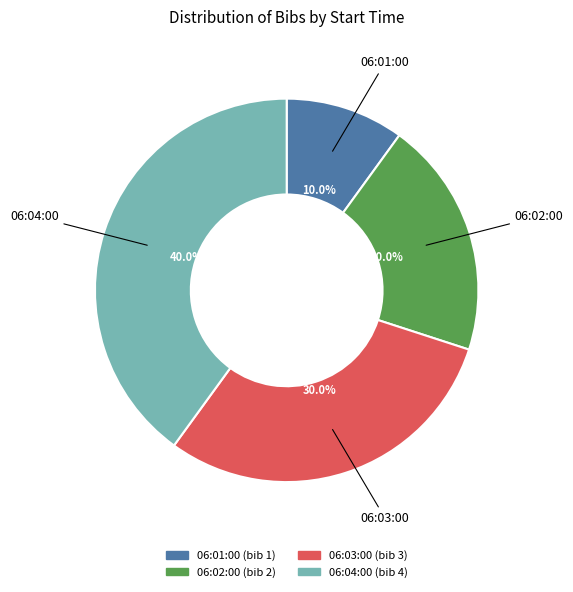

Is there a majority slice in this chart?

No